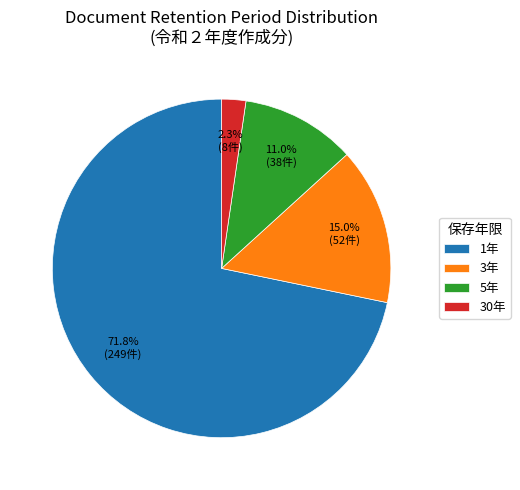

Which category accounts for the majority?

1年